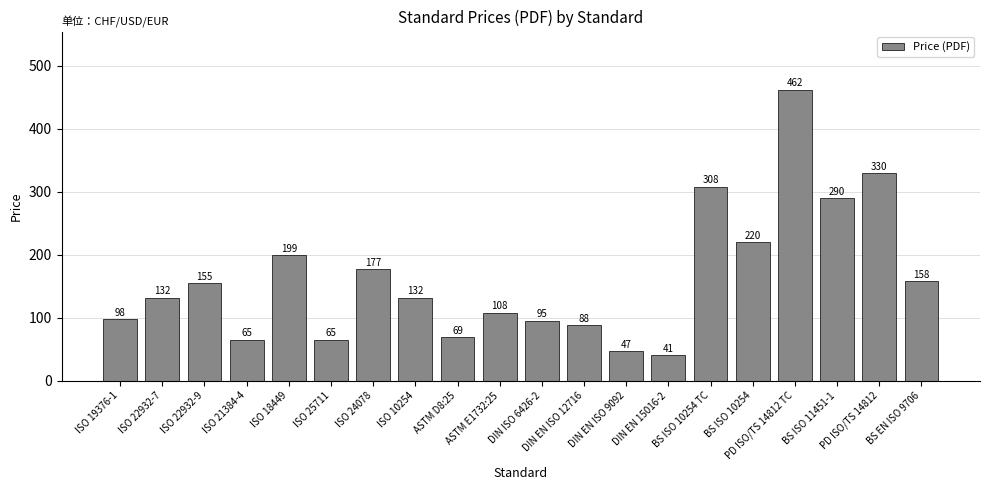

What is the minimum value shown in the chart?

40.6